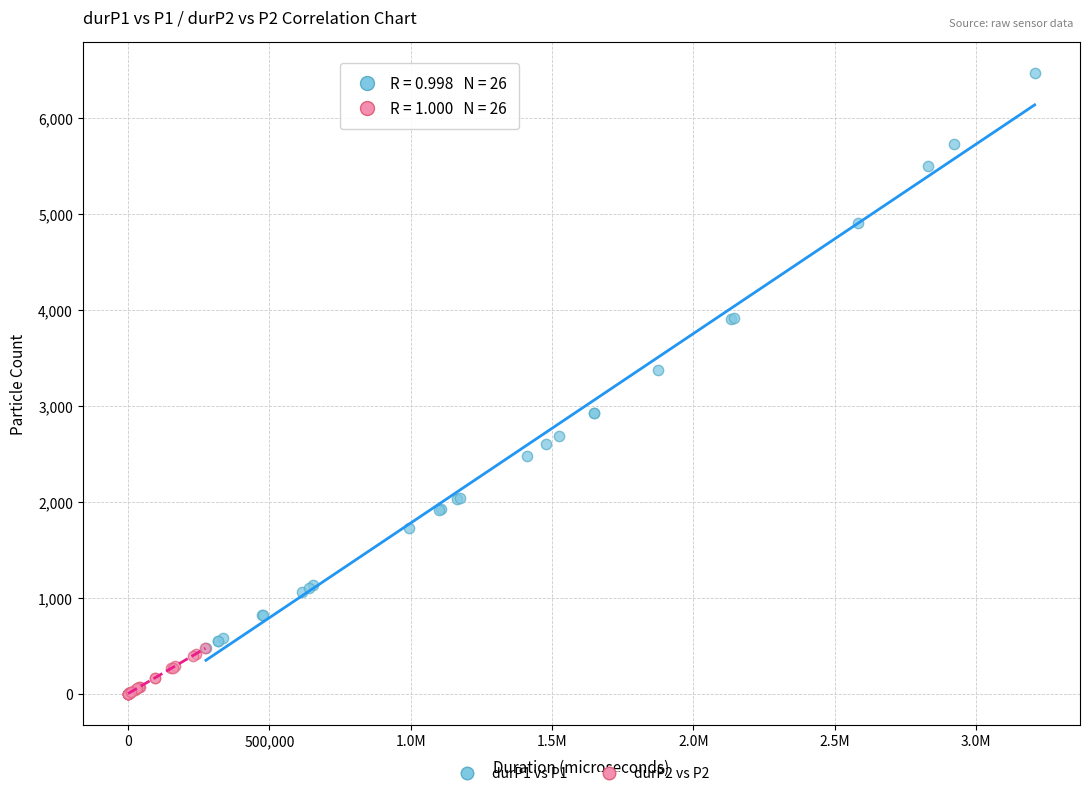

Which series has the widest spread of Y values?

durP1 vs P1